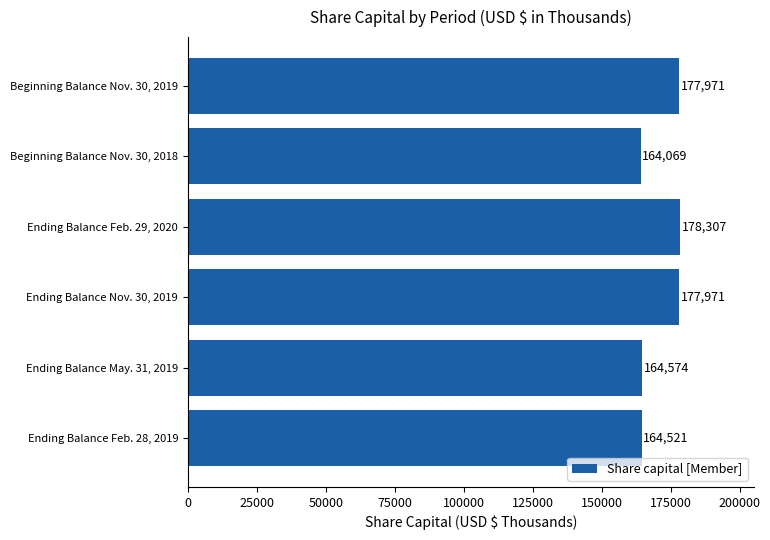

Read the value at Beginning Balance Nov. 30, 2018, to the nearest 10.

164070